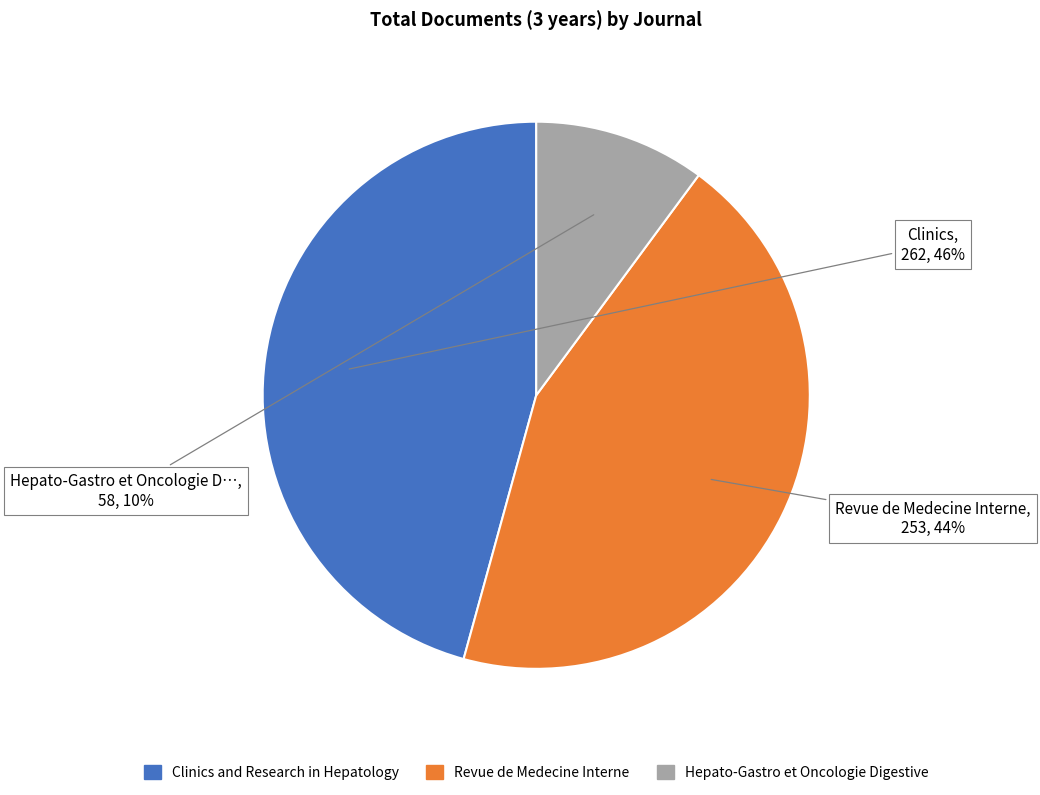

Does any single category account for the majority?

No